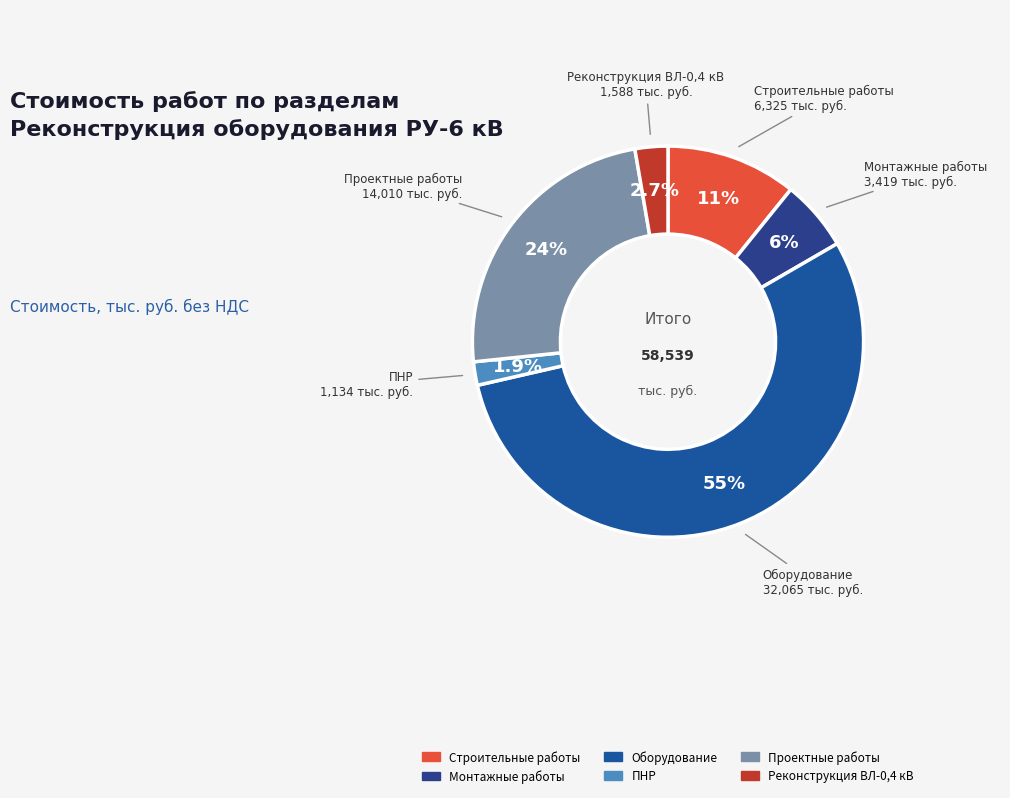

How much of the chart is everything except Реконструкция ВЛ-0,4 кВ?

97.3%